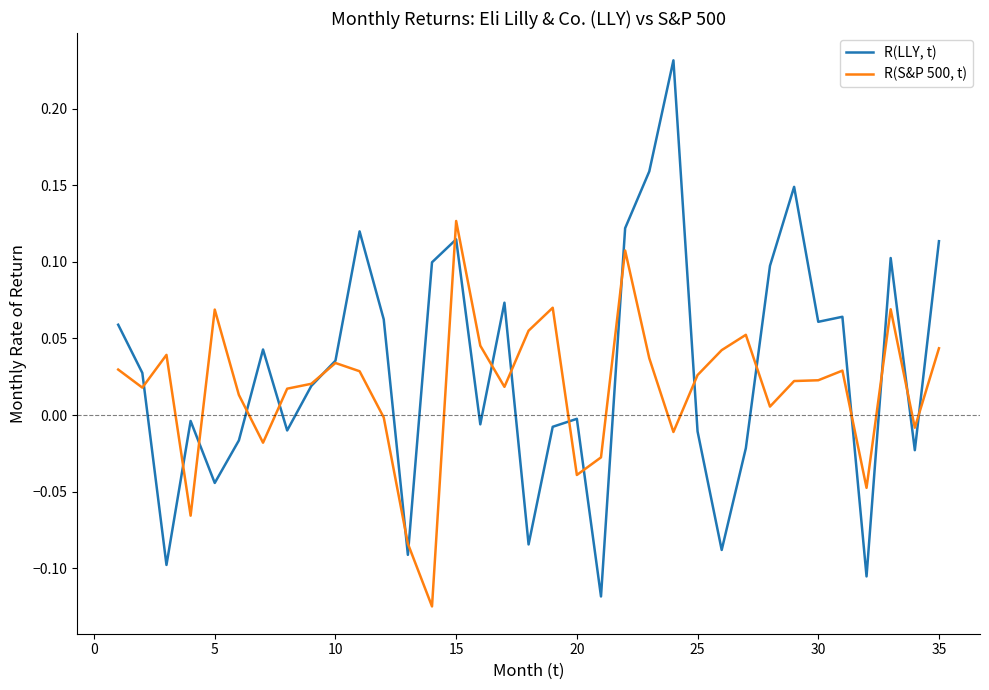

Is this an area chart (filled region under the line)?

No